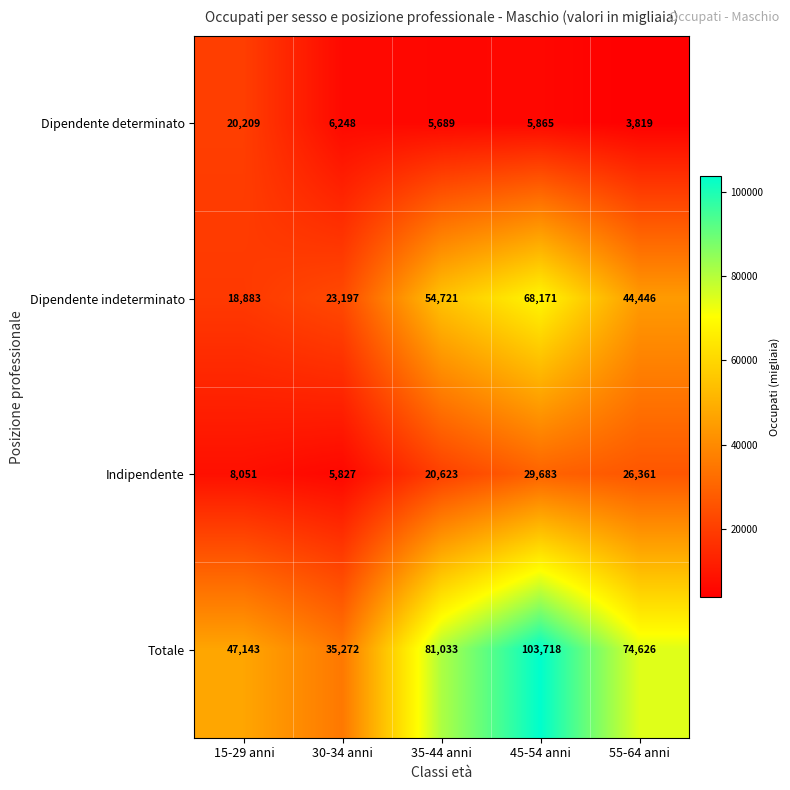

Which series has the widest spread of values?

Totale